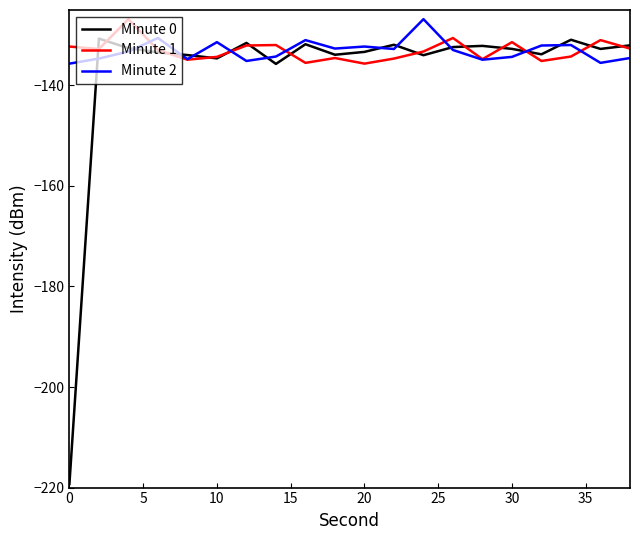

How many lines are shown in the chart?

3